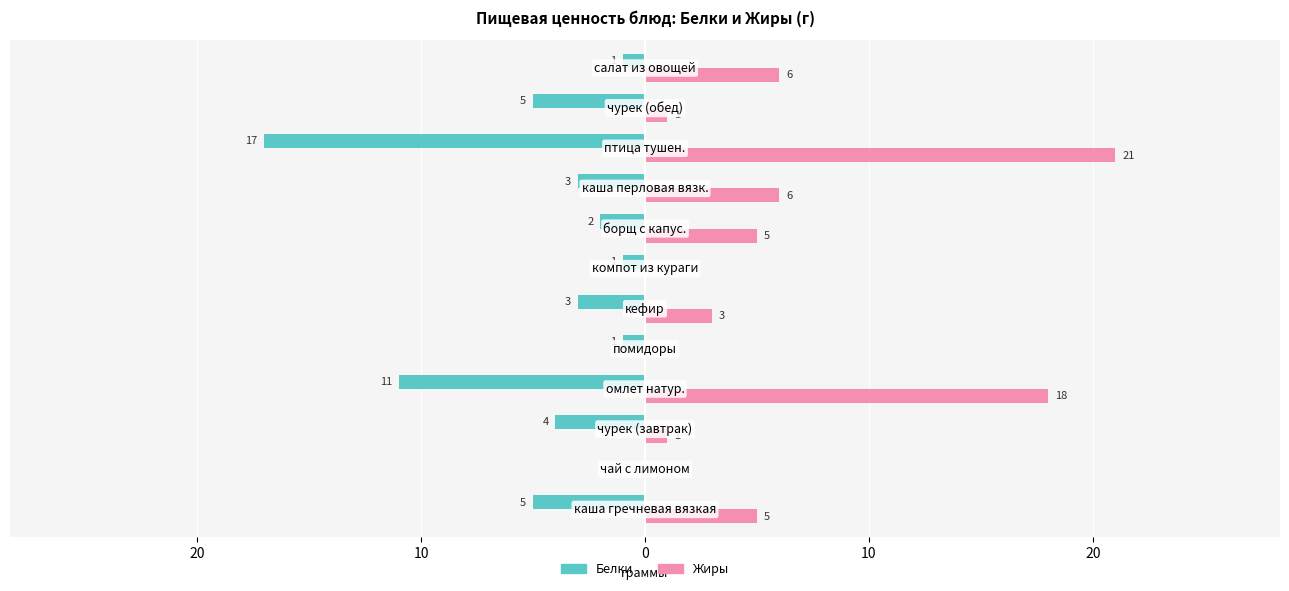

What are all the series names shown in the legend?

Белки, Жиры